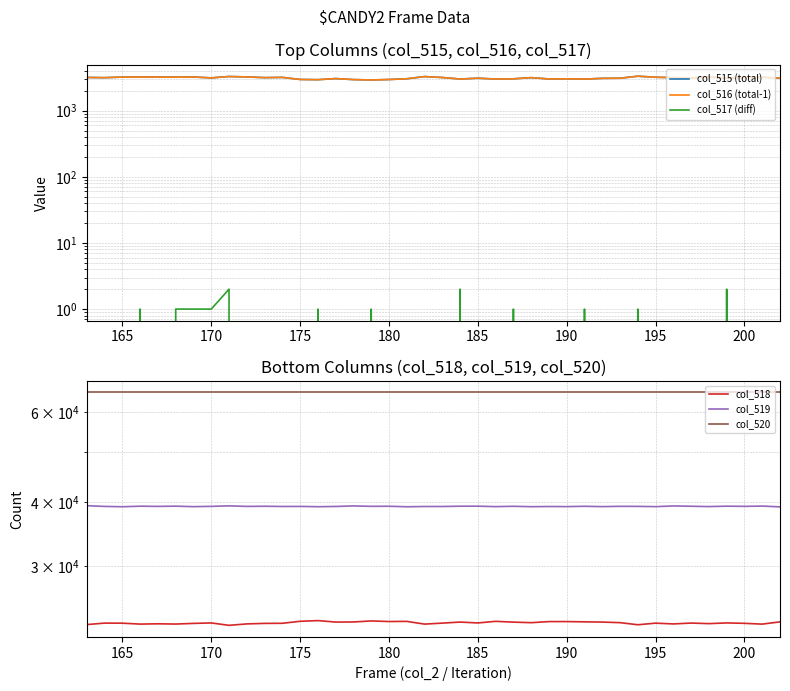

True or false: col_519 and col_515 (total) intersect in this chart.

False